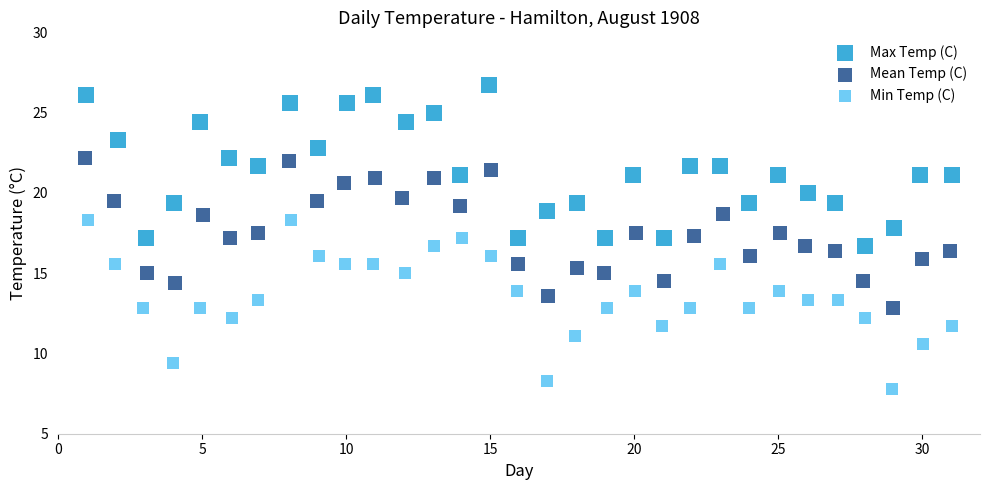

Which series reaches the minimum Y coordinate?

Min Temp (C)